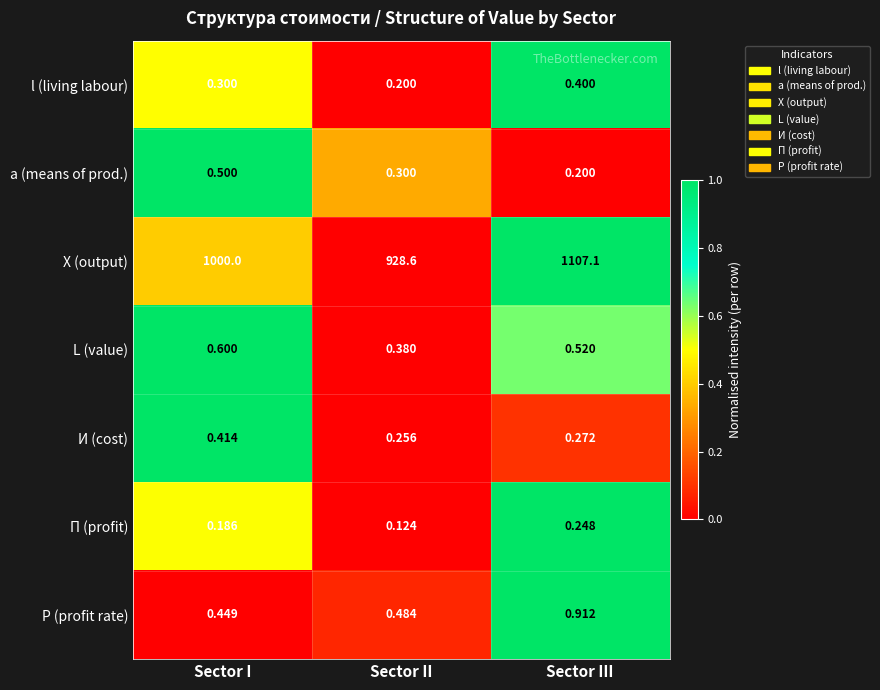

At which label is И (cost) closest to 0?

Sector II